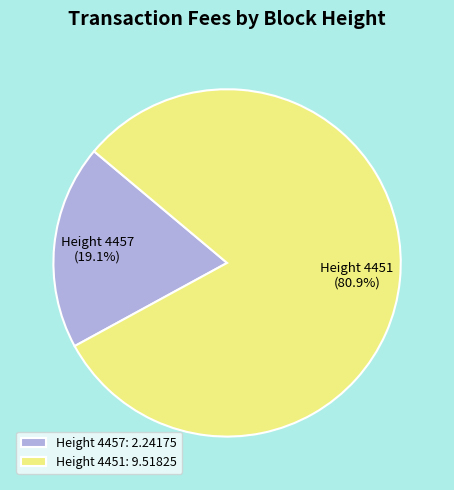

Approximately how many times larger is the value at Height 4451 compared to Height 4457?

4.2